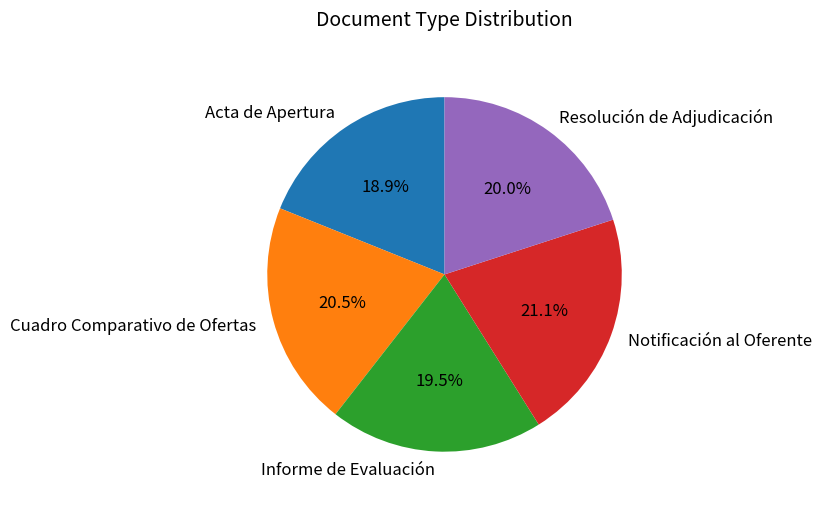

Does Notificación al Oferente represent more than half of the total?

No